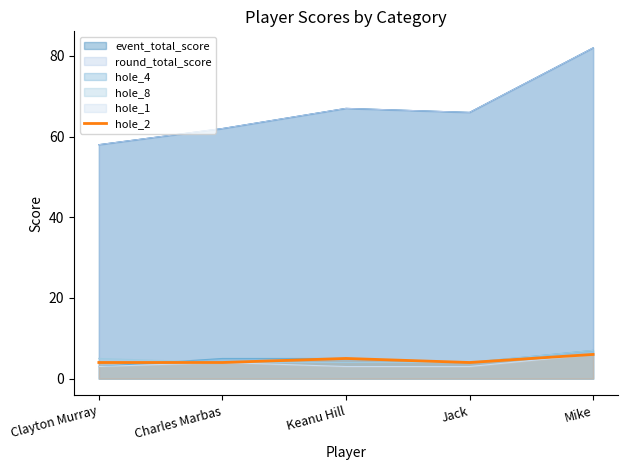

The value at Charles Marbas is 4. True or false?

True